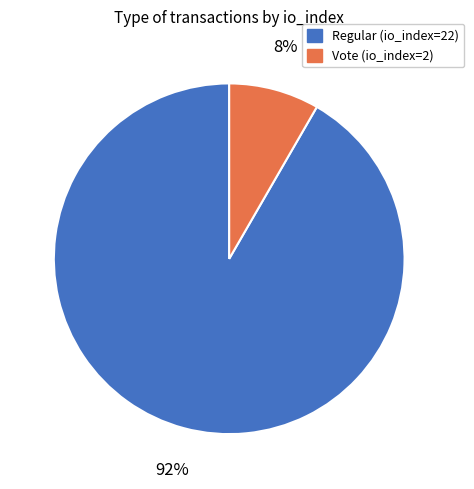

How many segments does this pie chart have?

2